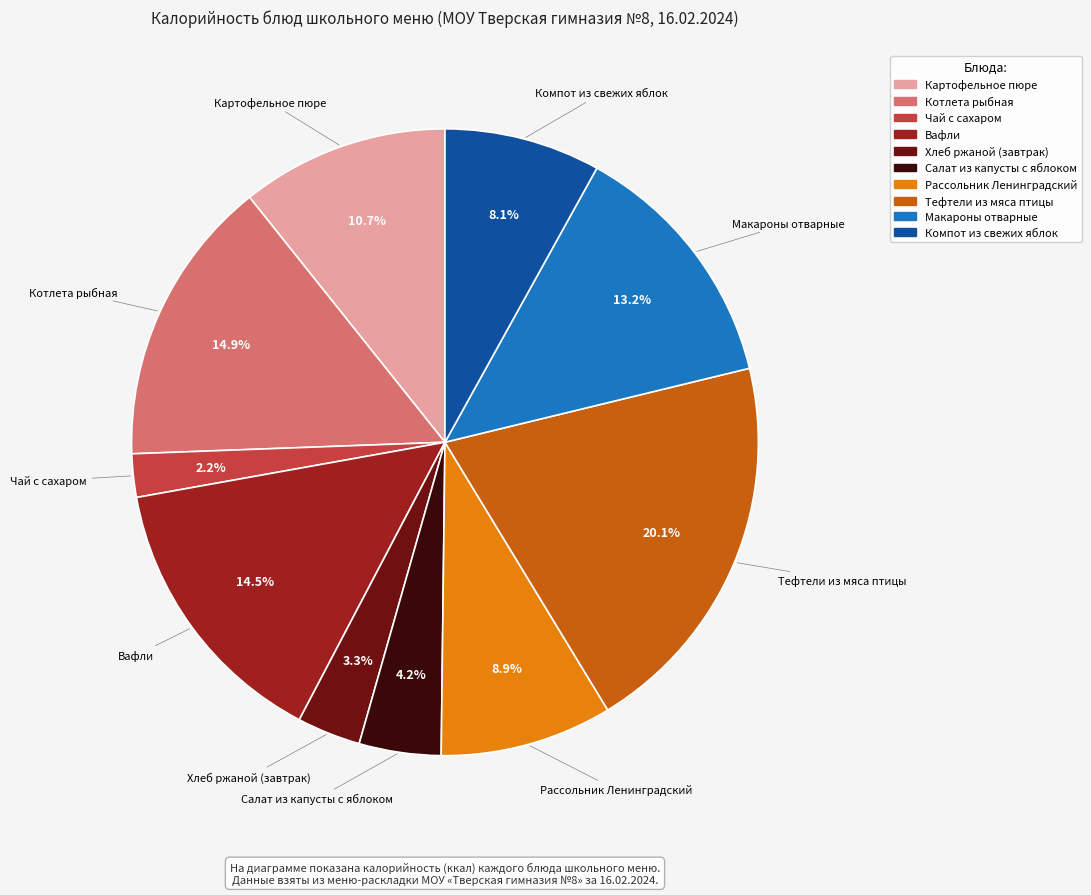

Which slice is the smallest?

Чай с сахаром